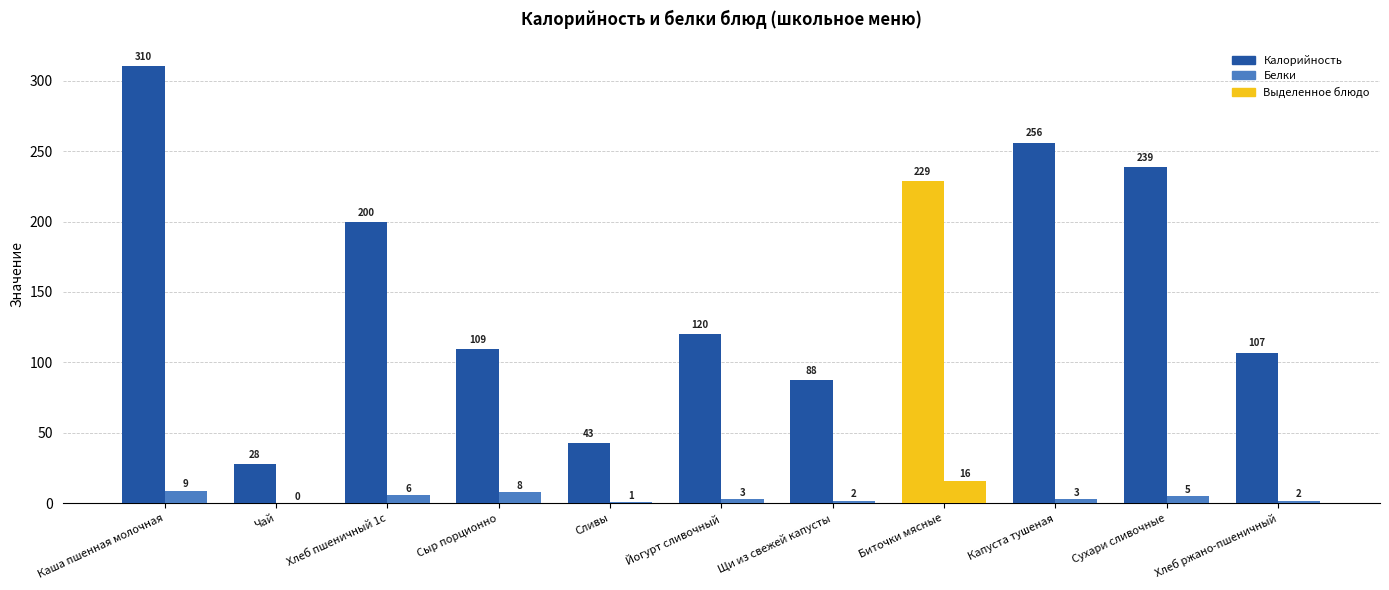

How many groups of bars are there?

11